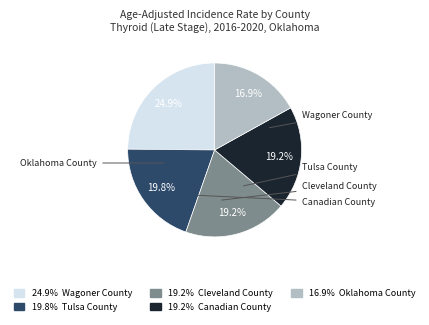

Is there any slice that represents more than half of the pie?

No